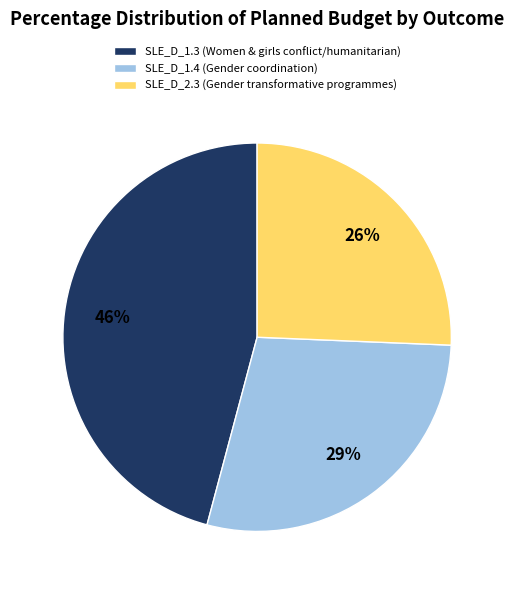

Is the sum of SLE_D_1.3 (Women & girls conflict/humanitarian) and SLE_D_2.3 (Gender transformative programmes) greater than half?

Yes